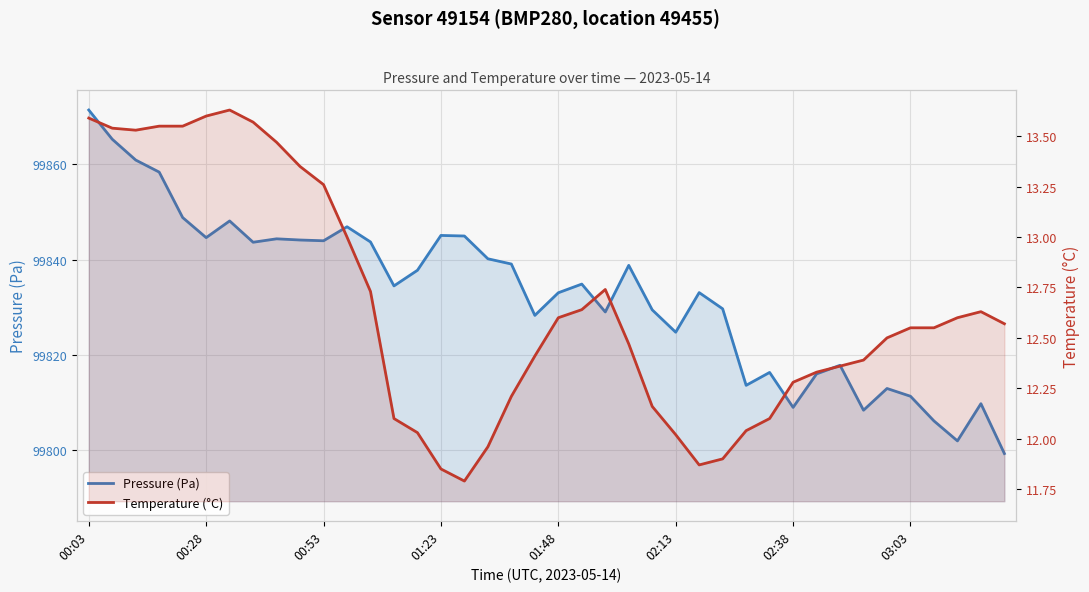

What is the total value across all series at 01:48?

99845.7